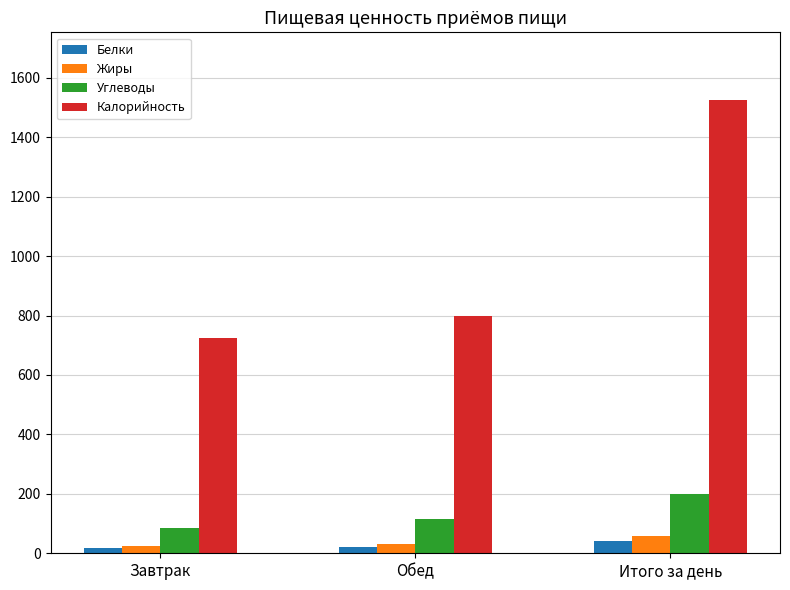

Rank the categories by Калорийность value from lowest to highest.

Завтрак, Обед, Итого за день